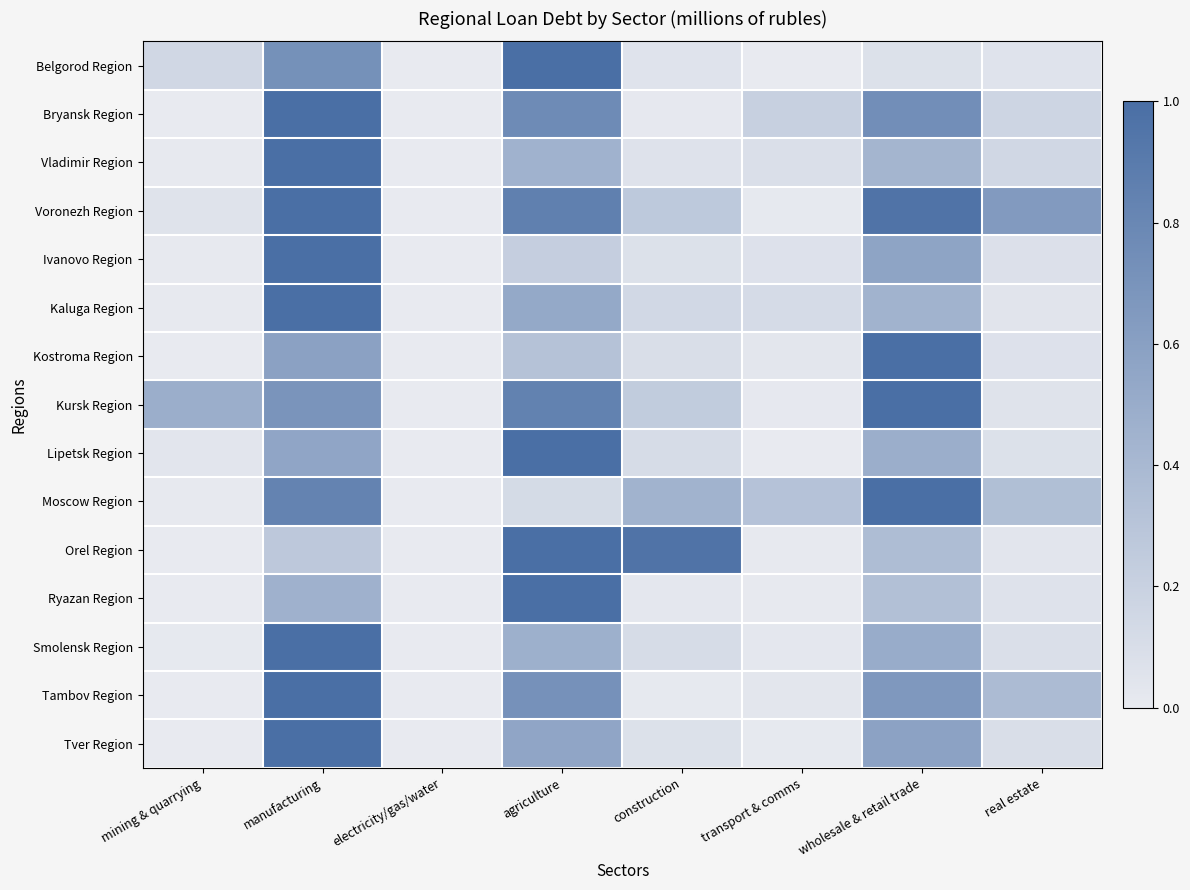

Between construction and agriculture, which is larger?

agriculture